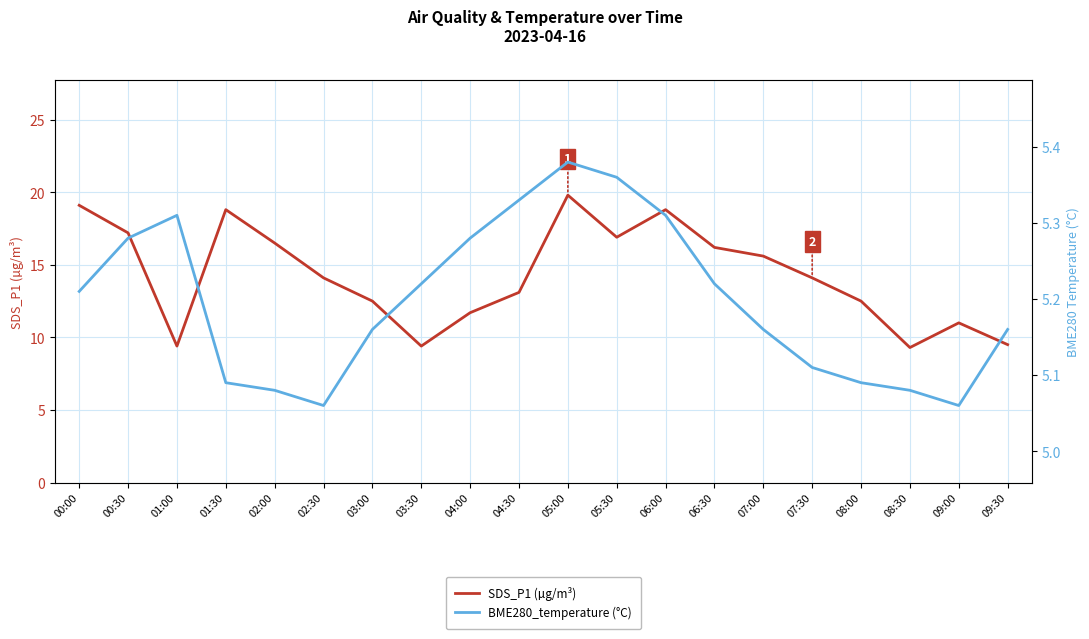

Rank the categories by BME280_temperature (°C) value from lowest to highest.

02:30, 09:00, 02:00, 08:30, 01:30, 08:00, 07:30, 03:00, 07:00, 09:30, 00:00, 03:30, 06:30, 00:30, 04:00, 01:00, 06:00, 04:30, 05:30, 05:00